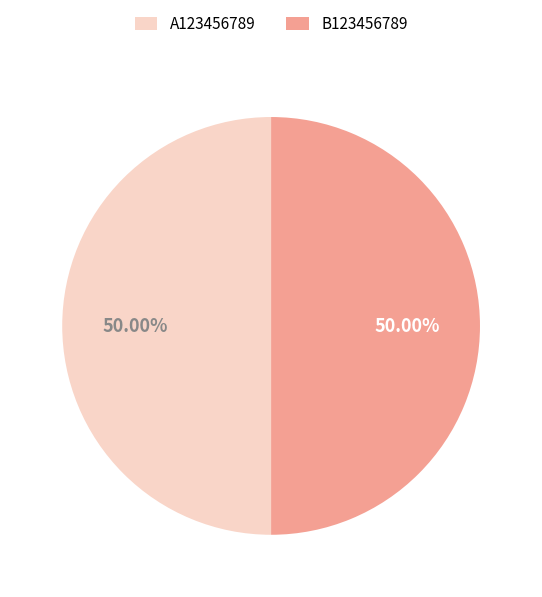

How many slices are in this pie chart?

2